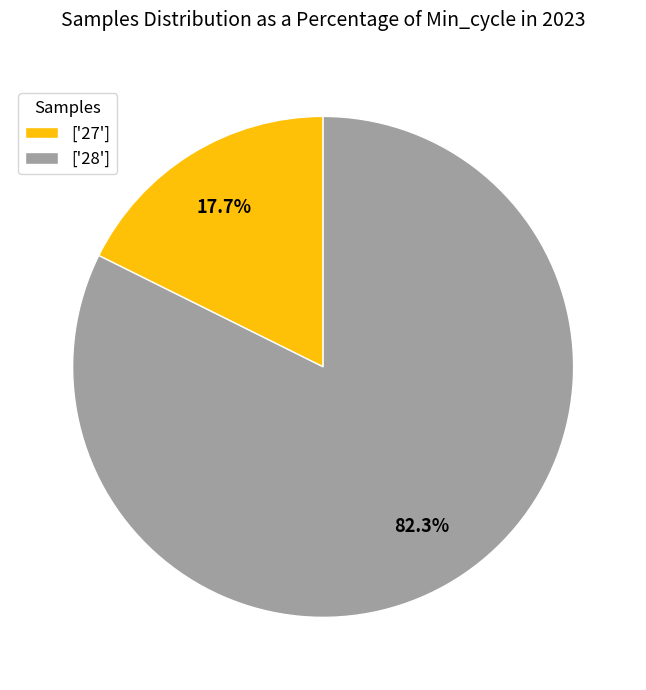

Which has a higher value, ['27'] or ['28']?

['28']